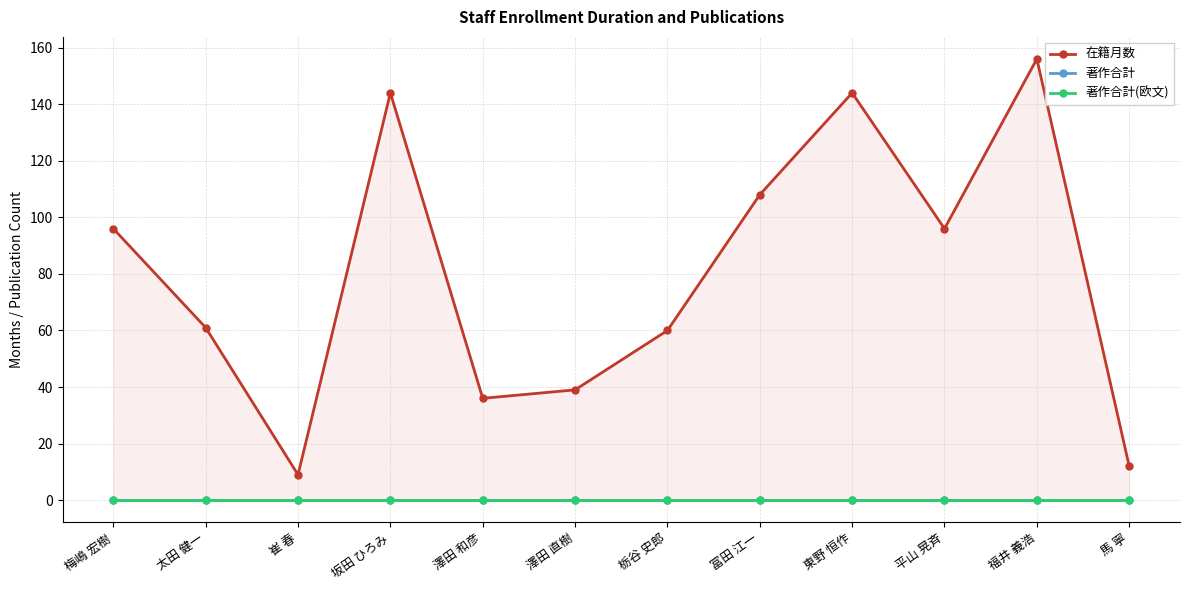

True or false: 在籍月数 and 著作合計(欧文) cross at least once.

False